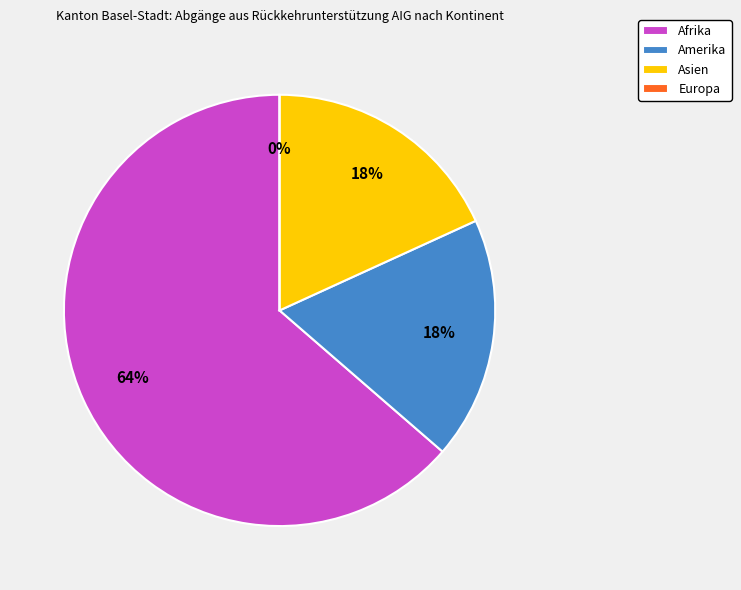

Is there a majority slice in this chart?

Yes